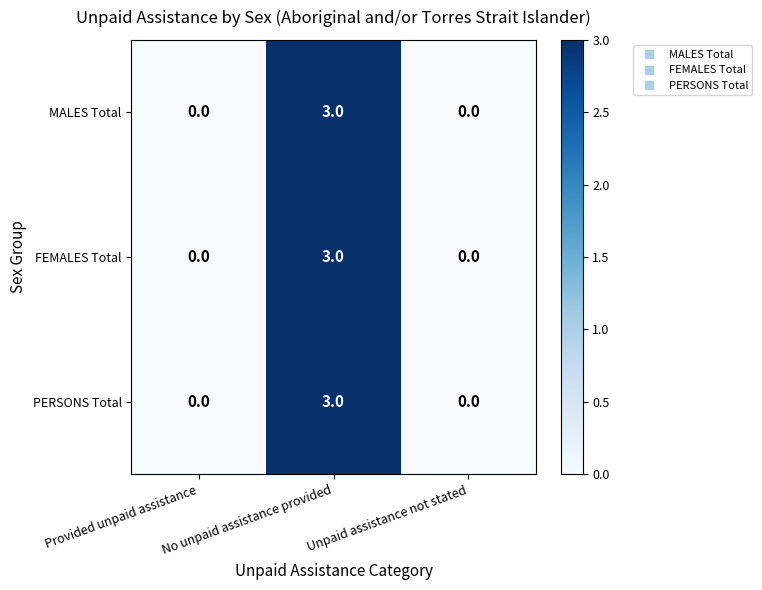

What is the difference between the maximum and minimum values in the FEMALES Total series?

3